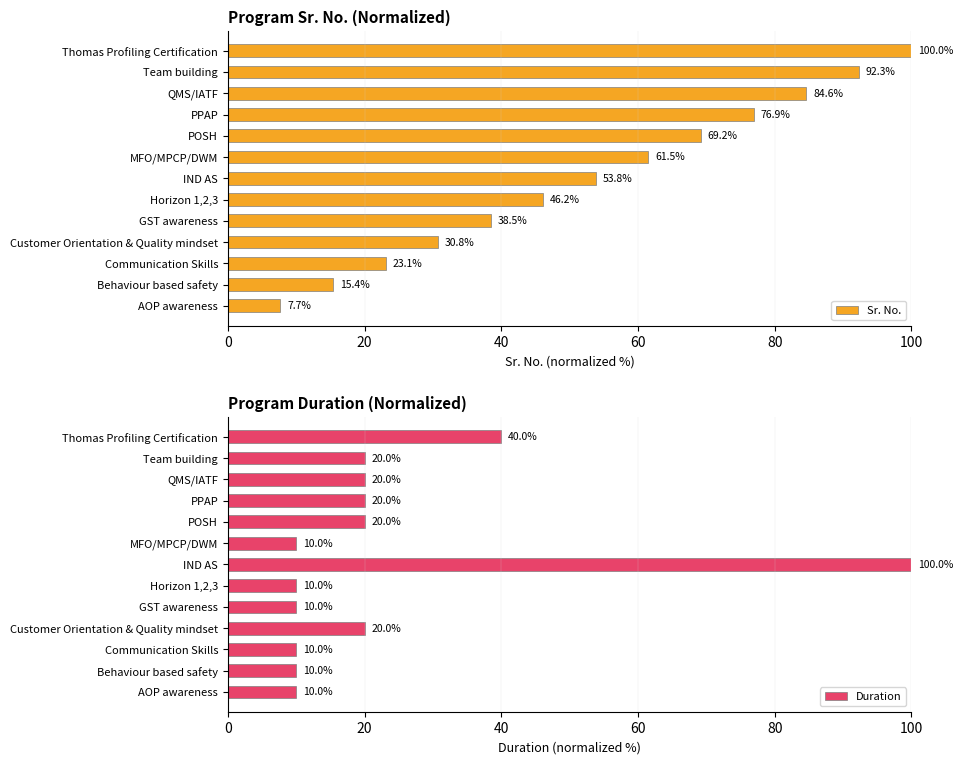

List the labels in order of Sr. No. value, smallest first.

AOP awareness, Behaviour based safety, Communication Skills, Customer Orientation & Quality mindset, GST awareness, Horizon 1,2,3, IND AS, MFO/MPCP/DWM, POSH, PPAP, QMS/IATF, Team building, Thomas Profiling Certification